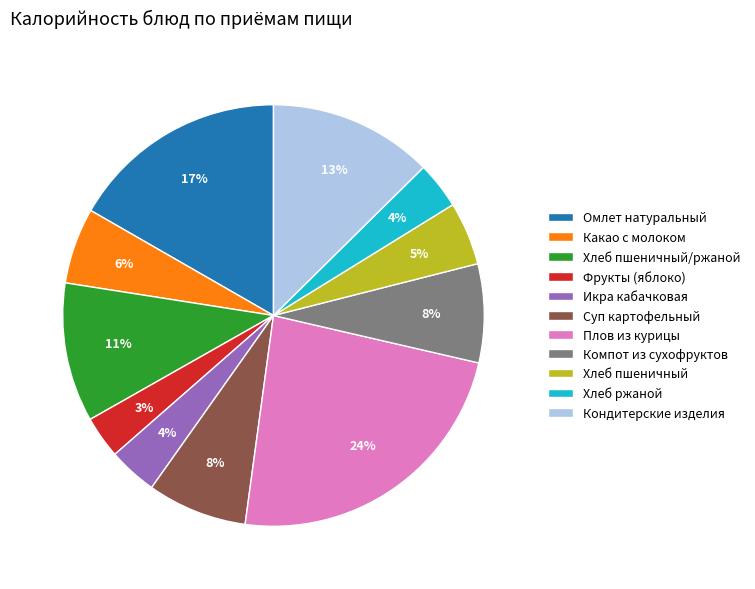

The Хлеб пшеничный slice represents 17% of the pie. True or false?

False